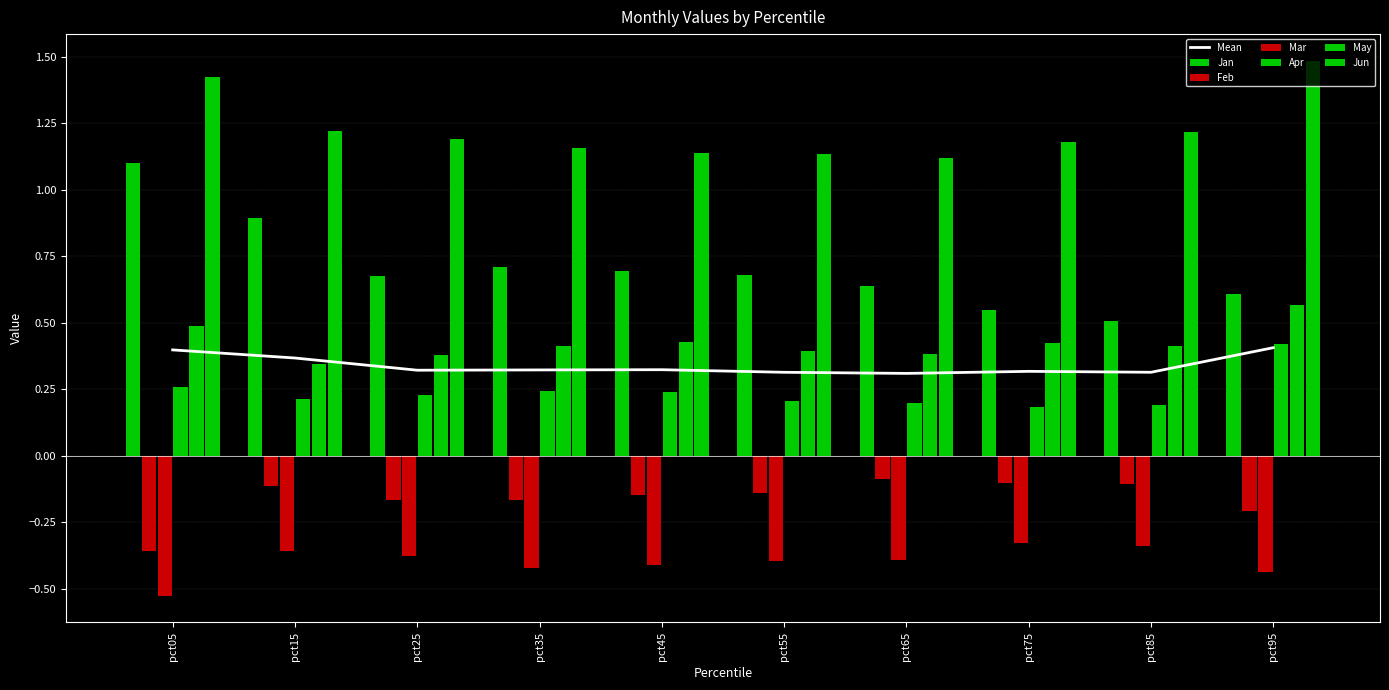

Is it true that Feb equals -0.4 at pct05?

True